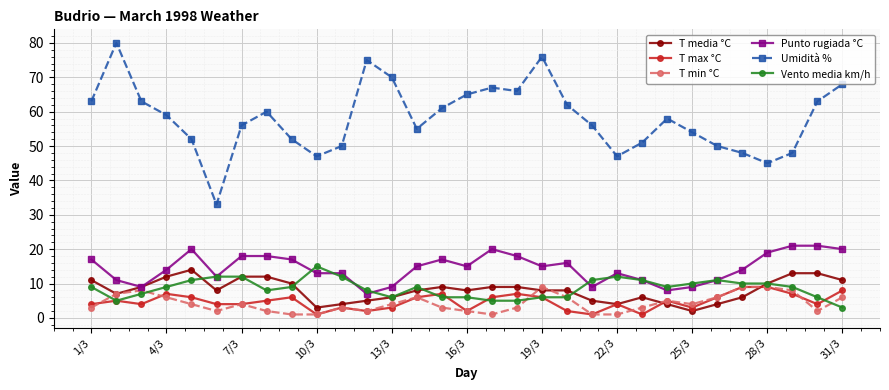

True or false: Punto rugiada °C has more than 2 interior local peaks.

True